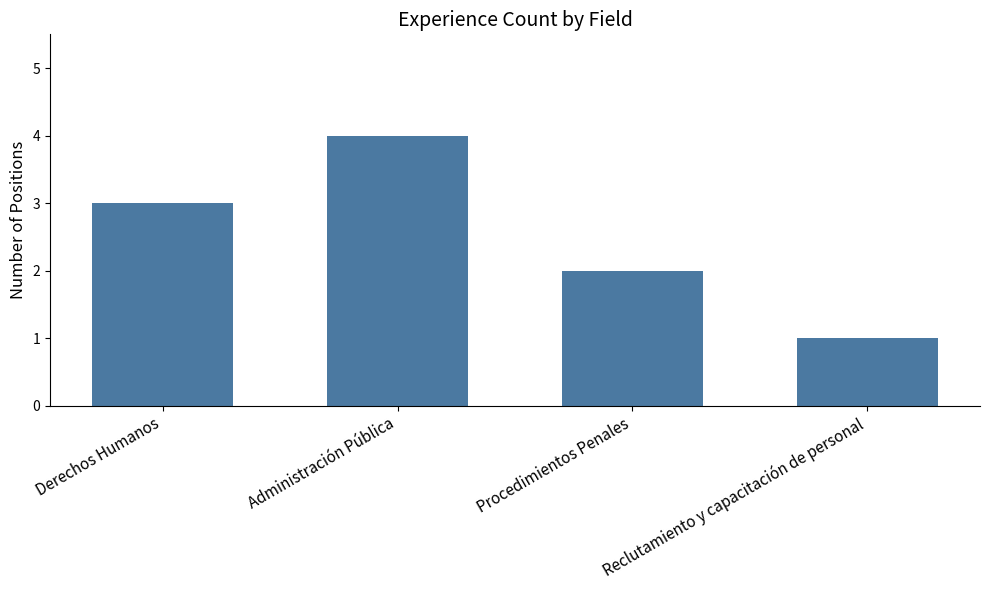

Which label corresponds to the smallest value in the chart?

Reclutamiento y capacitación de personal